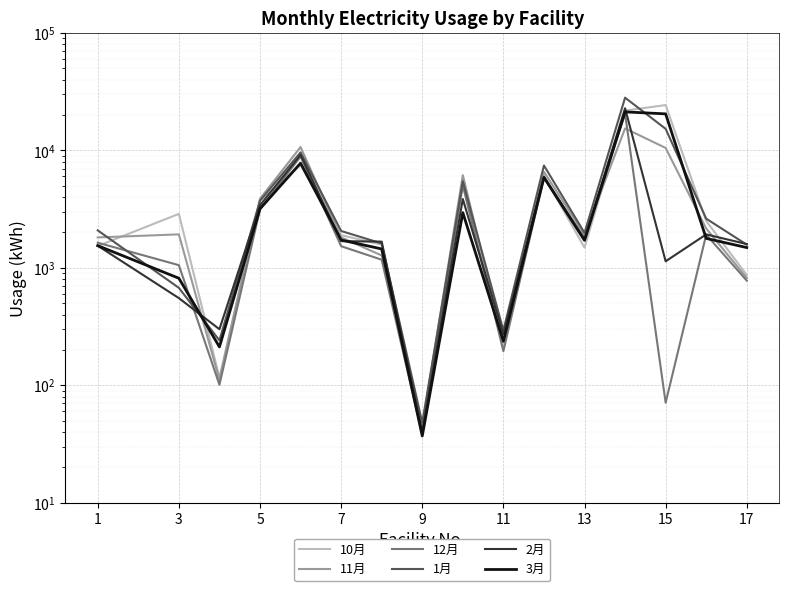

What is the maximum value shown in the chart?

28093